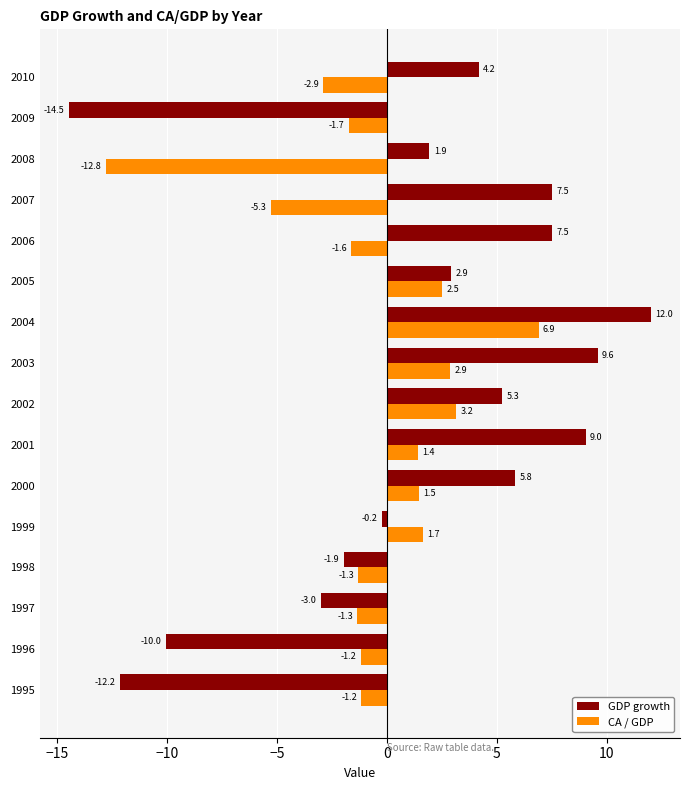

Which label corresponds to the largest value in the chart?

2004